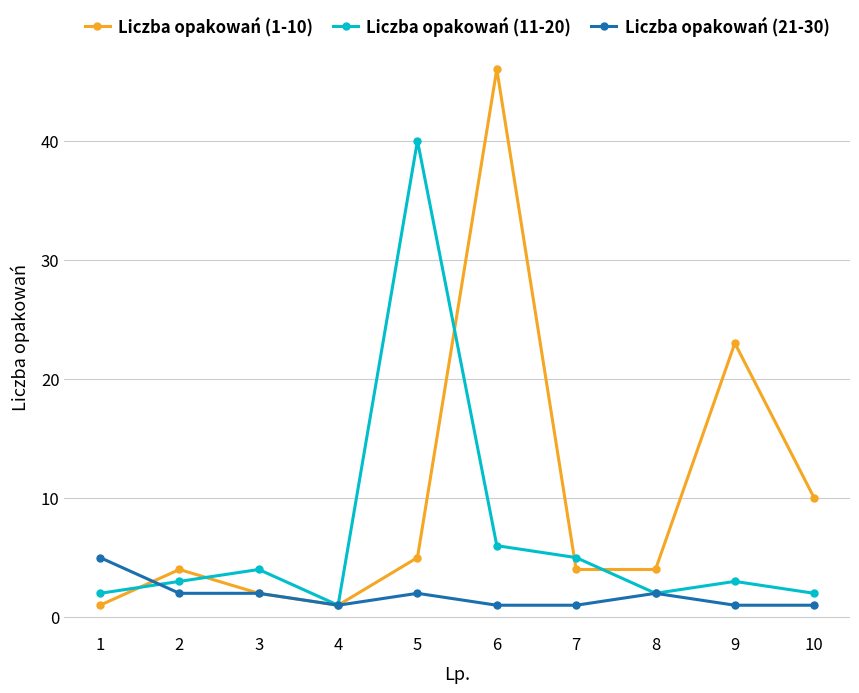

How many distinct data groups are displayed?

3